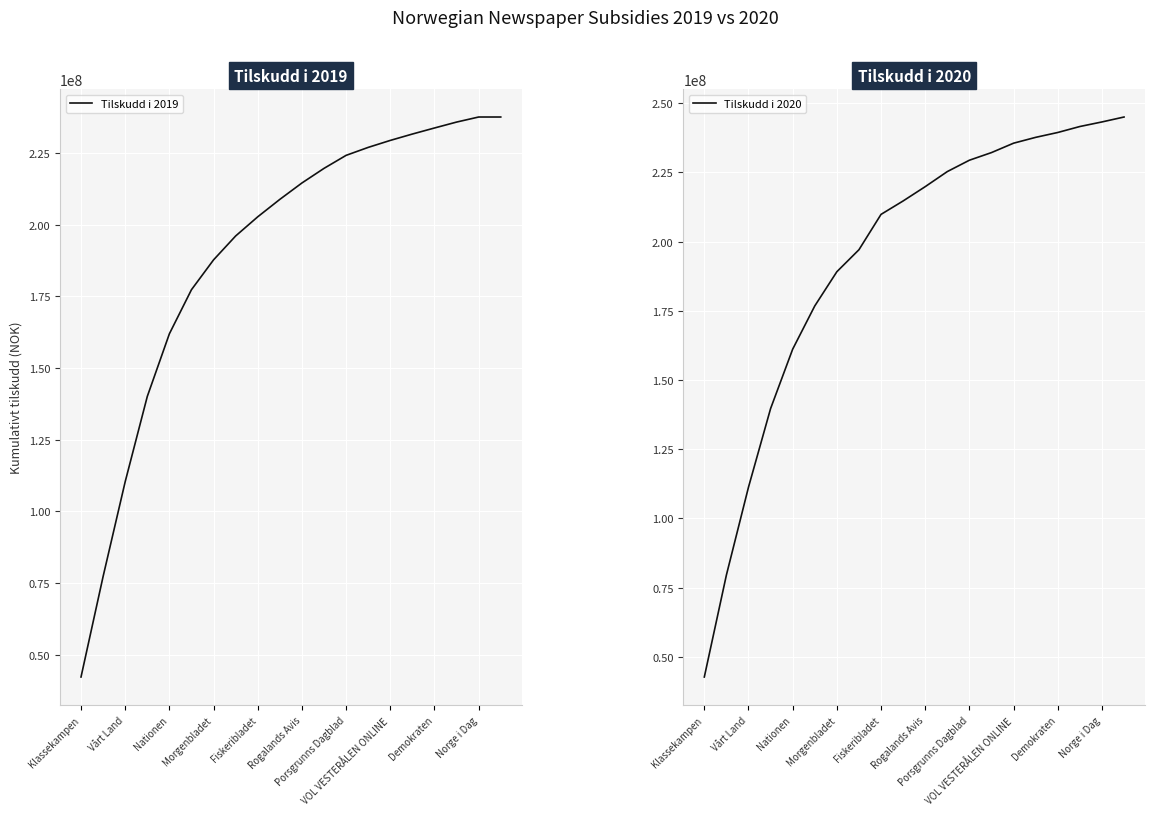

The value of Tilskudd i 2019 at Porsgrunns Dagblad is 59532106. True or false?

False